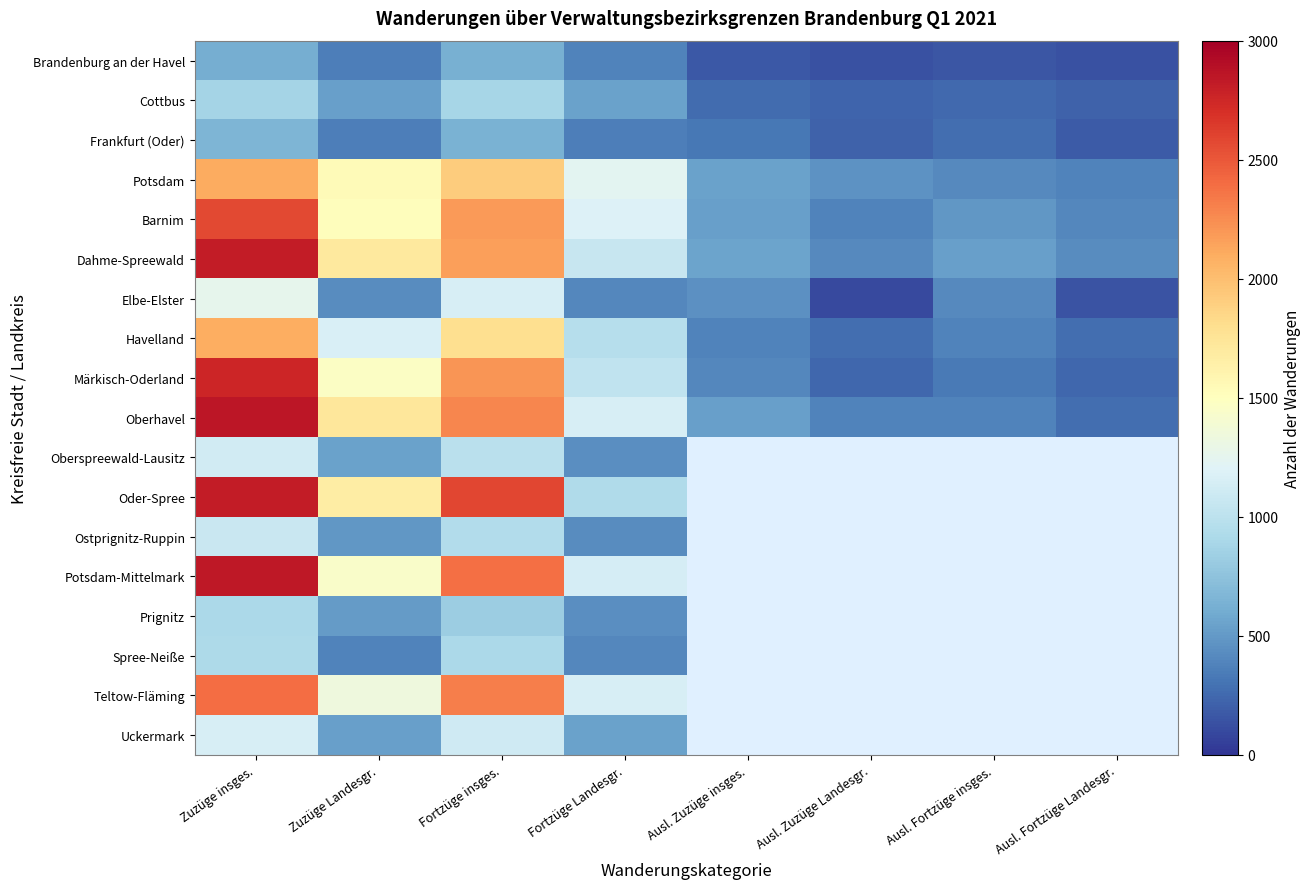

At which category is the sum across all series the highest?

Zuzüge insges.